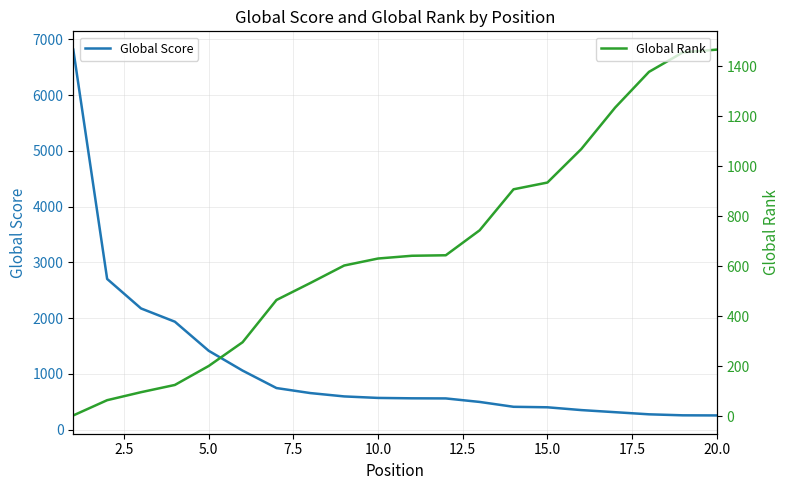

Is this an area chart (filled region under the line)?

No